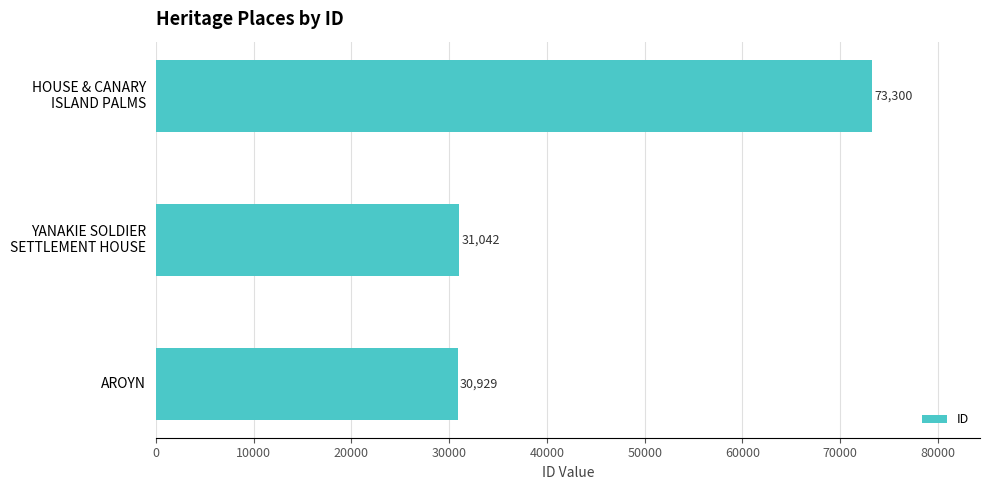

Reading bottom to top, transcribe all the data shown in this chart.

30929	31042	73300